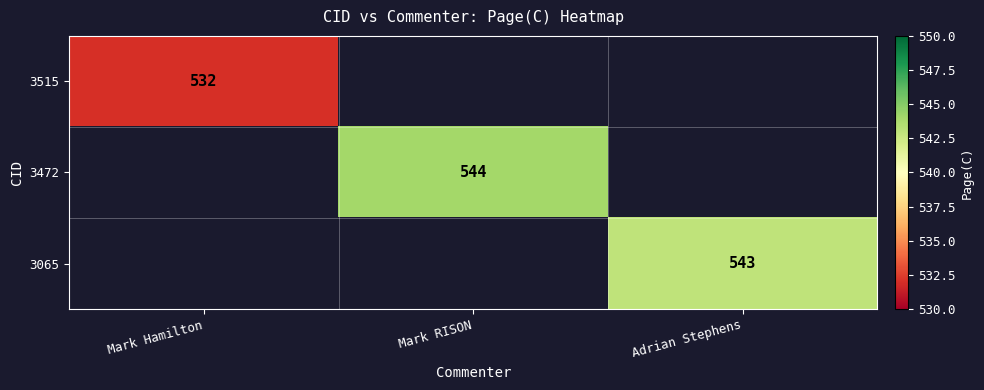

The 3065 series shows 543 at Adrian Stephens. True or false?

True